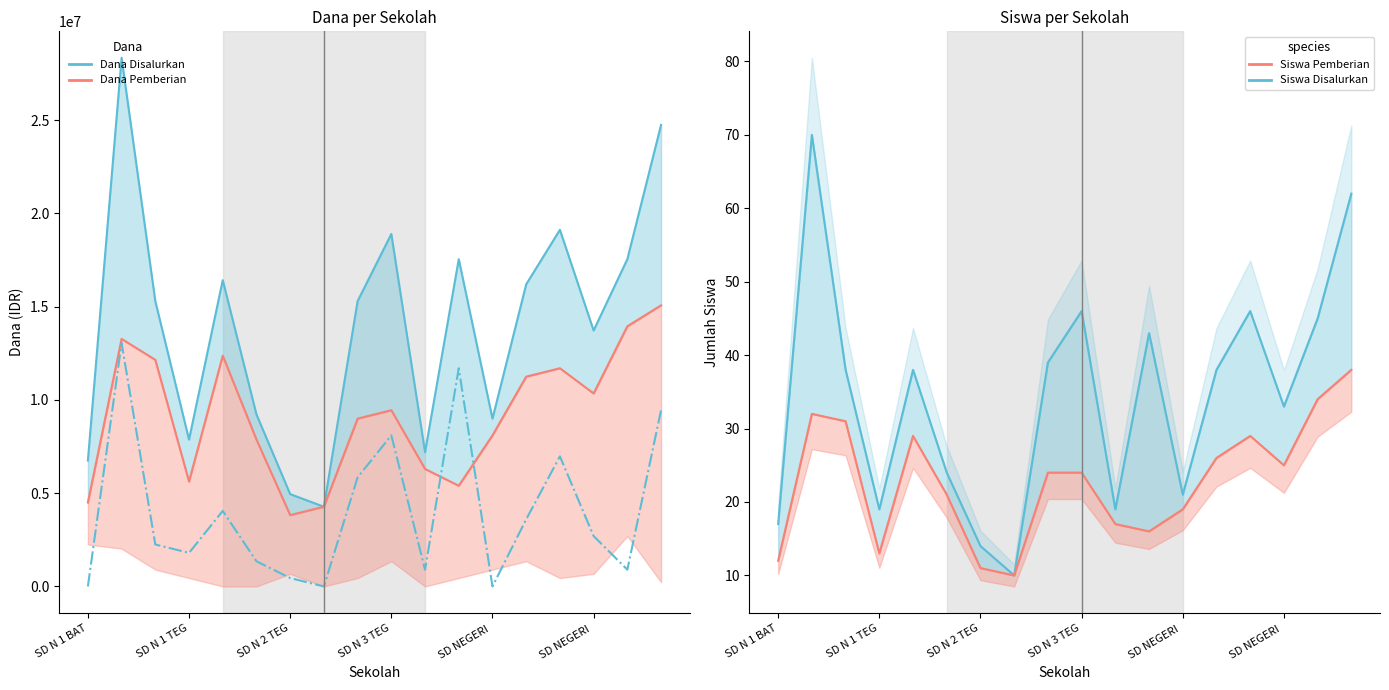

What is the difference between the second highest and second lowest values in the Siswa Pemberian line series?

23